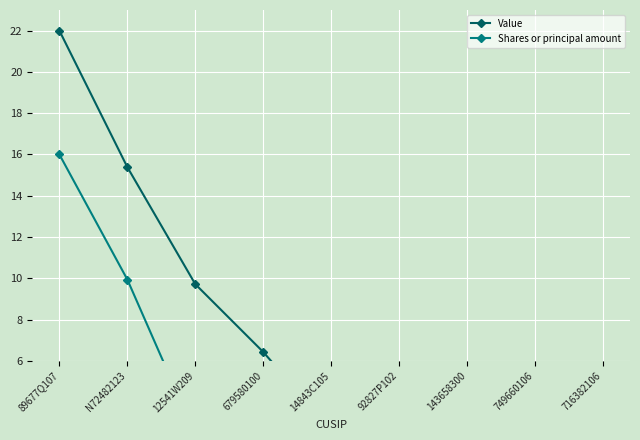

At how many categories does at least one series exceed 12?

2